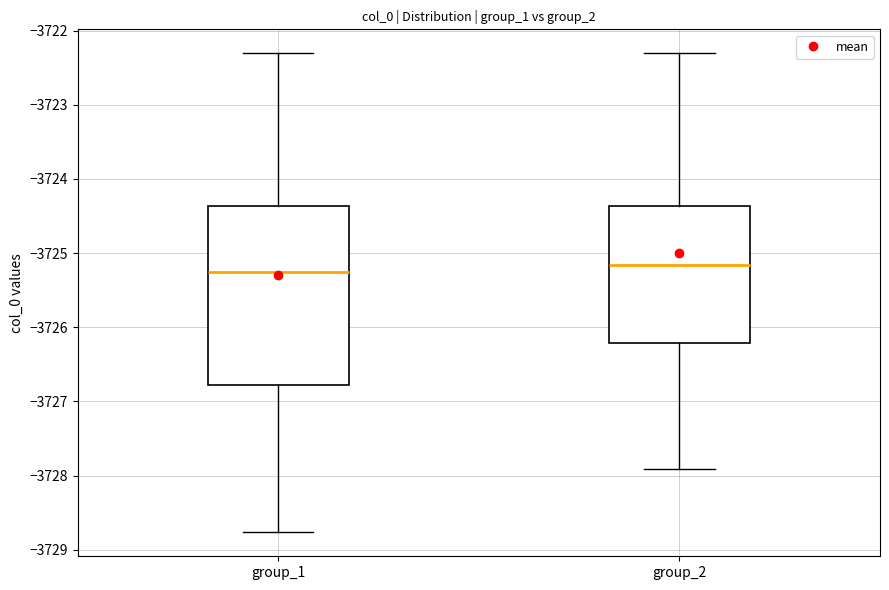

Comparing the boxes themselves (not the whiskers), which one is the tallest?

group_1